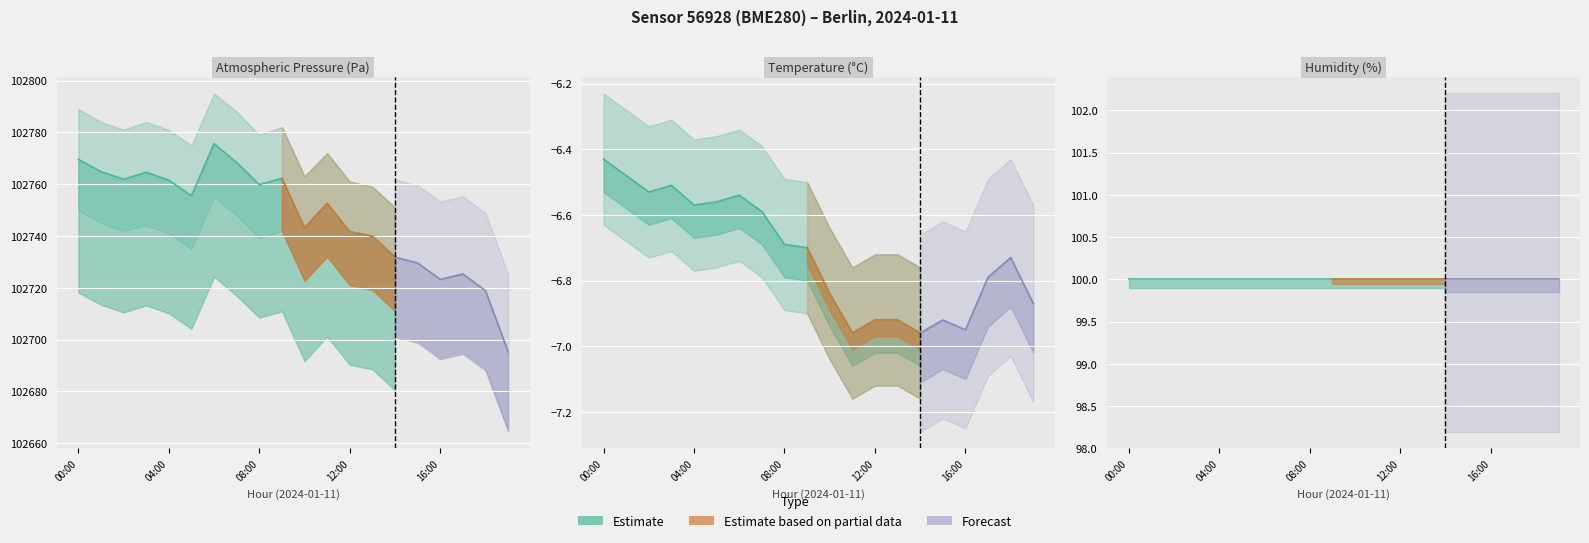

Which series has the largest range (max minus min)?

pressure